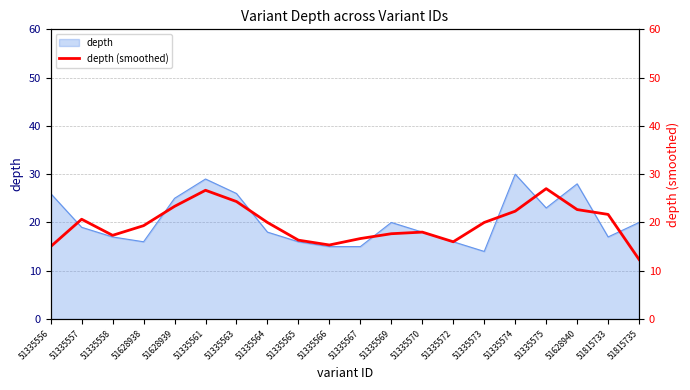

The depth series shows 11 at 51815735. True or false?

False